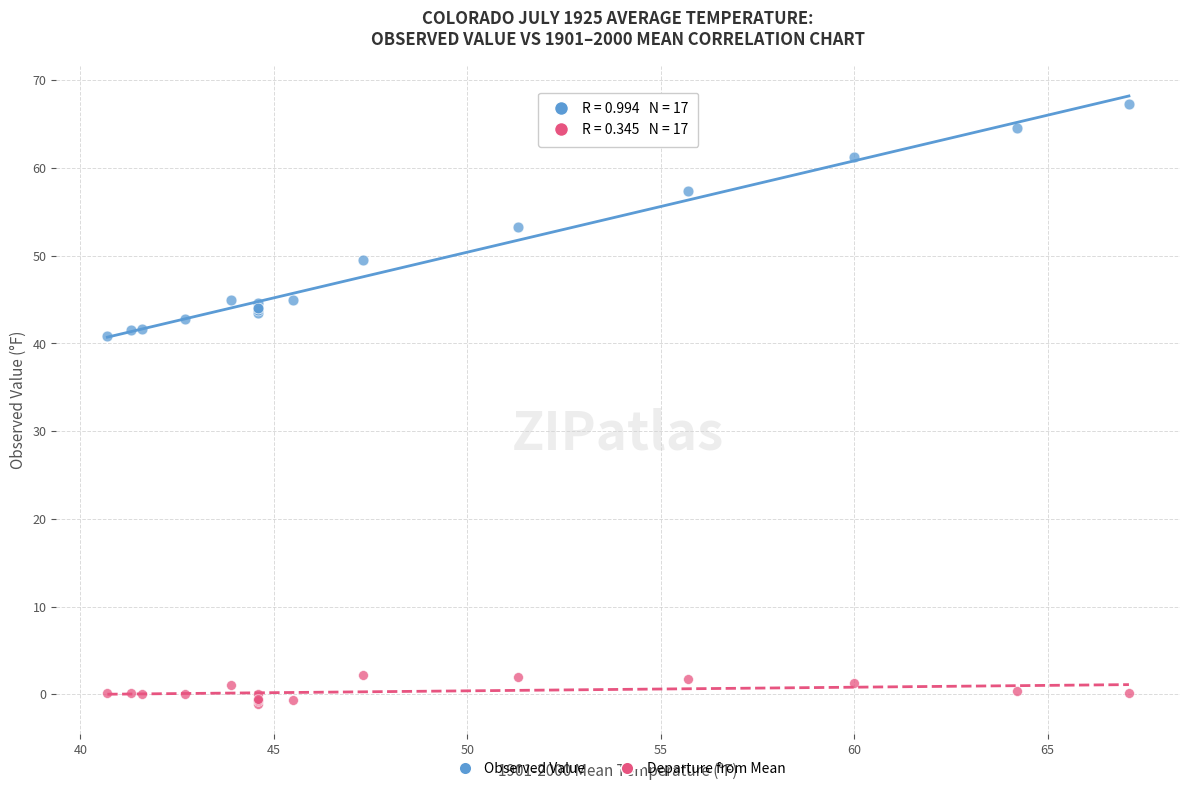

Which series reaches the minimum Y coordinate?

Departure from Mean